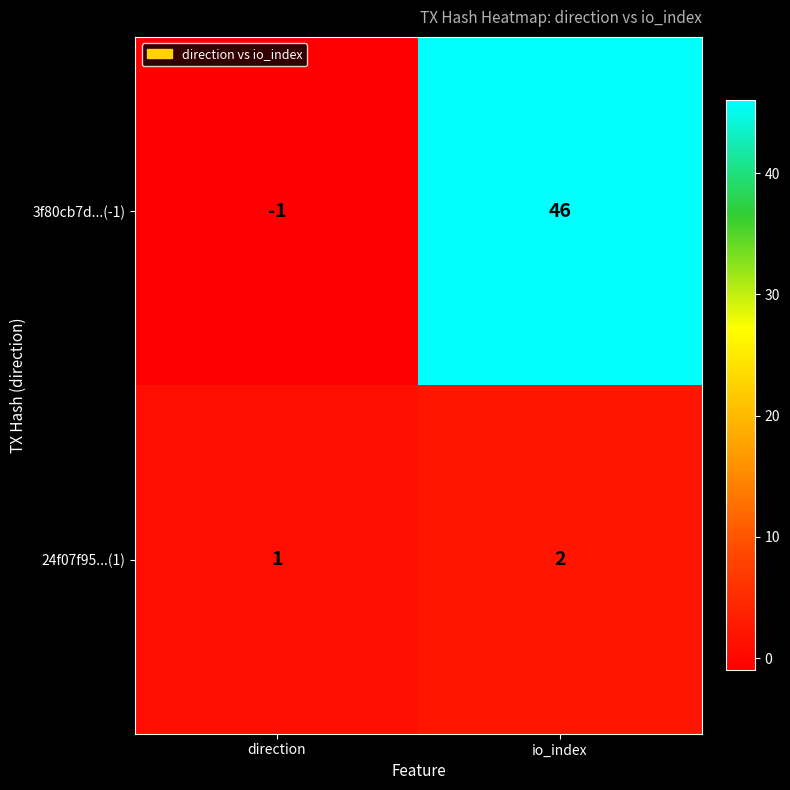

True or false: 3f80cb7d...(-1) has a value of -1 at direction.

True